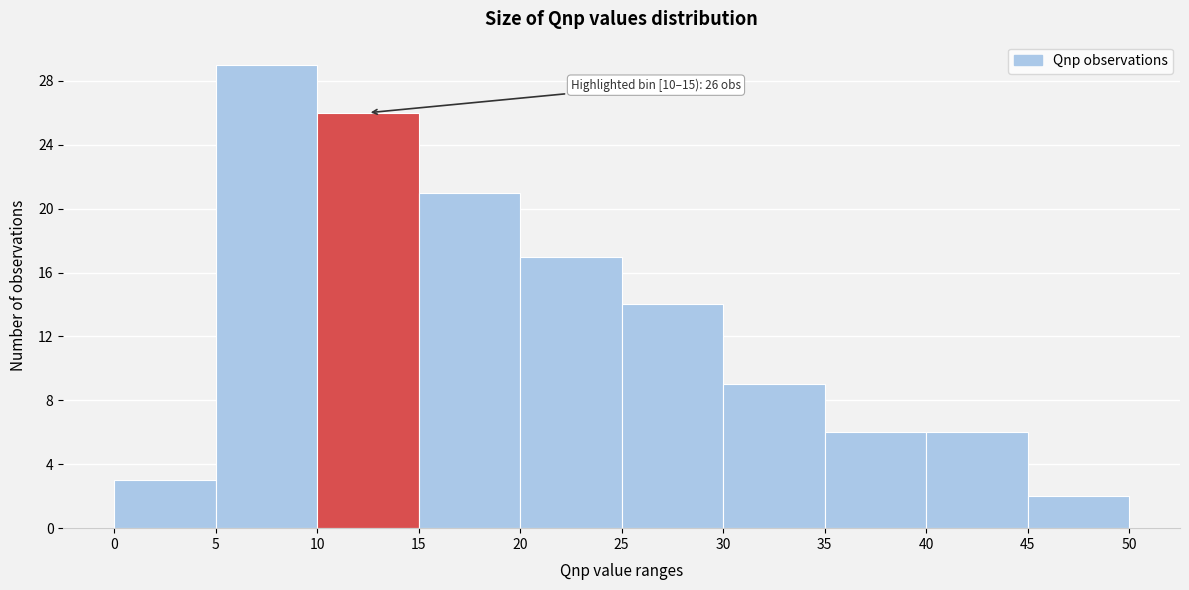

Over which range of the x-axis is the bar tallest?

5 to 10